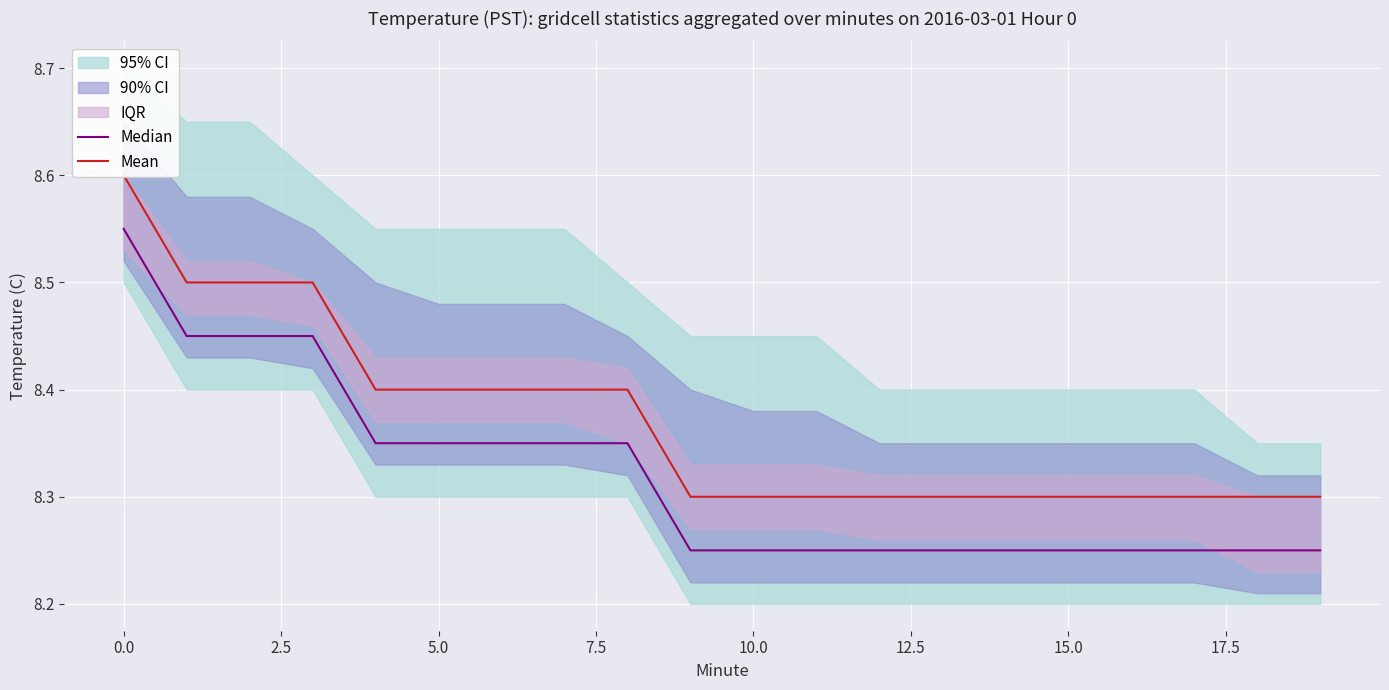

What is the sum of all Median values?

166.4